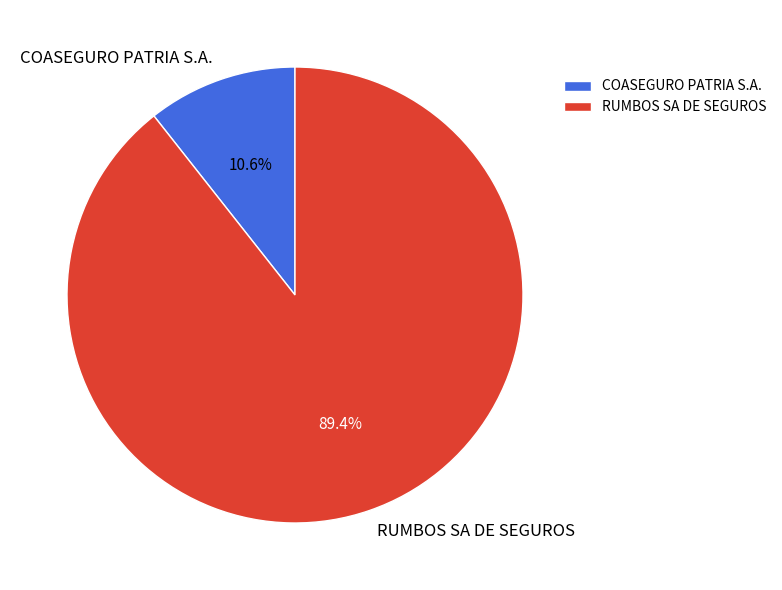

To the nearest percent, what is the difference between the RUMBOS SA DE SEGUROS and COASEGURO PATRIA S.A. slice percentages?

79%